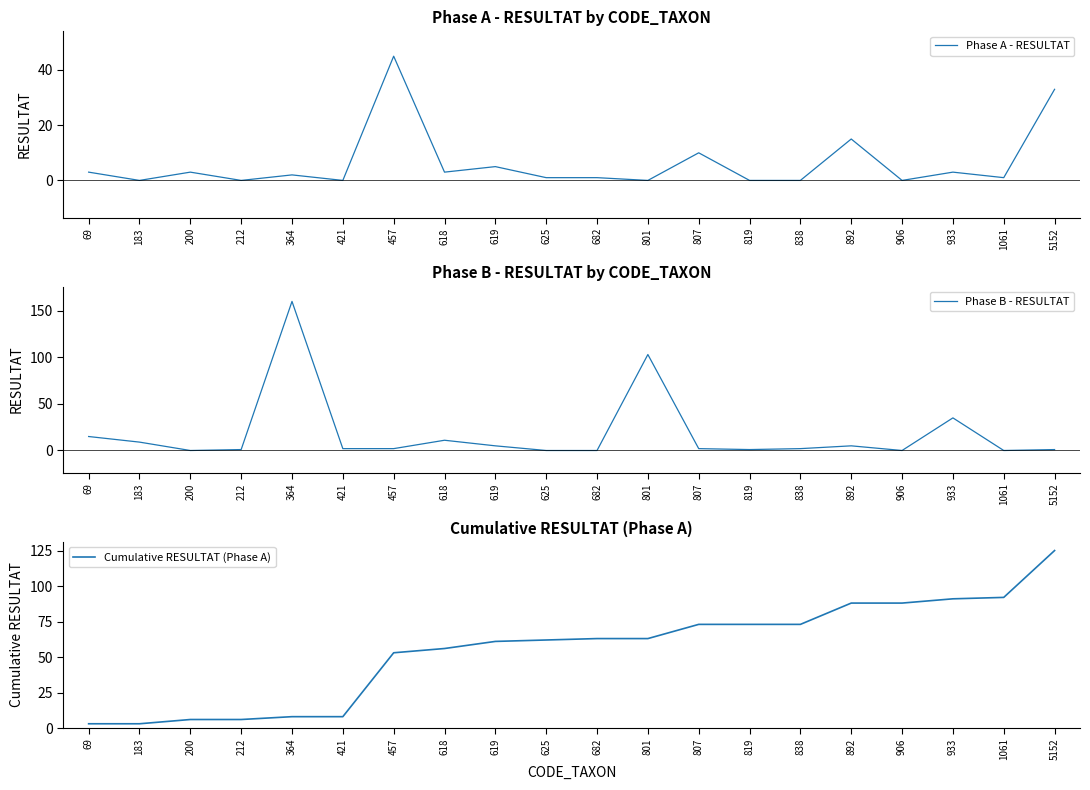

How many lines are shown in the chart?

3